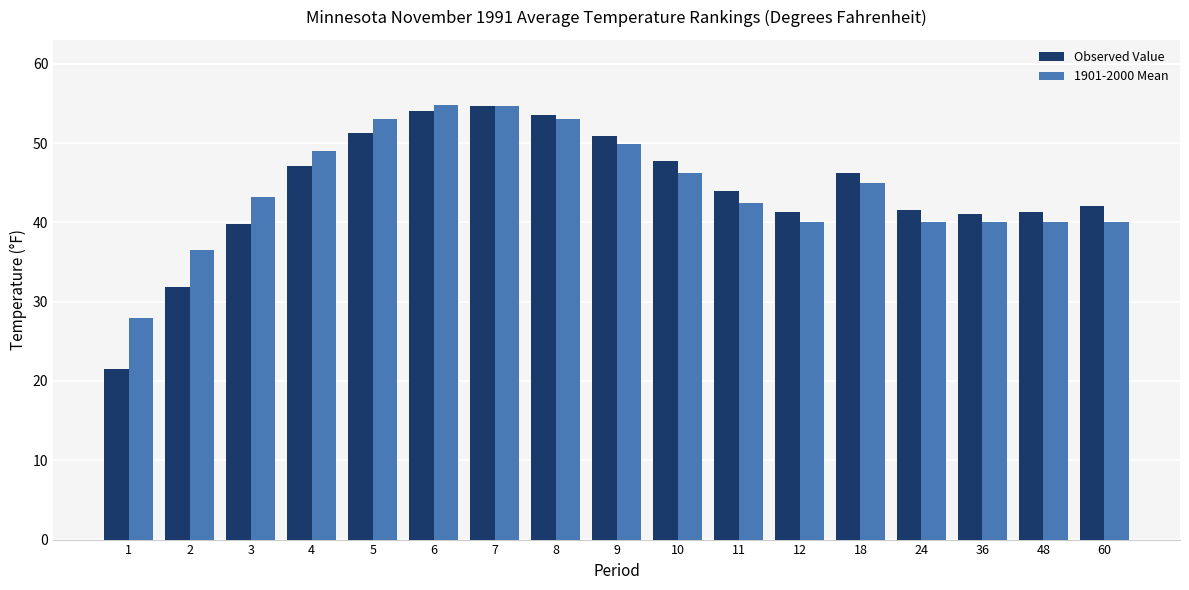

At which label does Observed Value reach its peak?

7